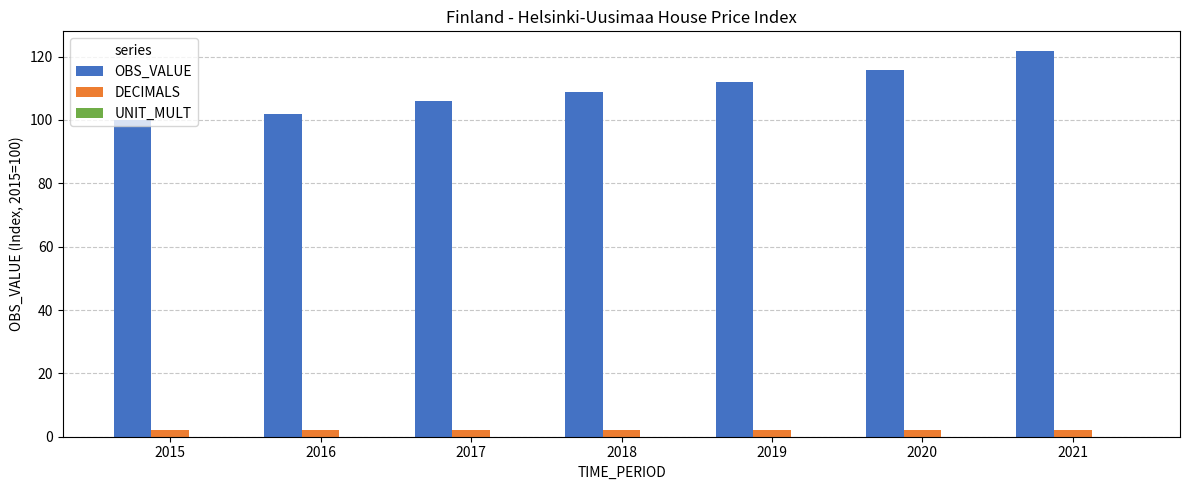

How many bars are there in total?

14